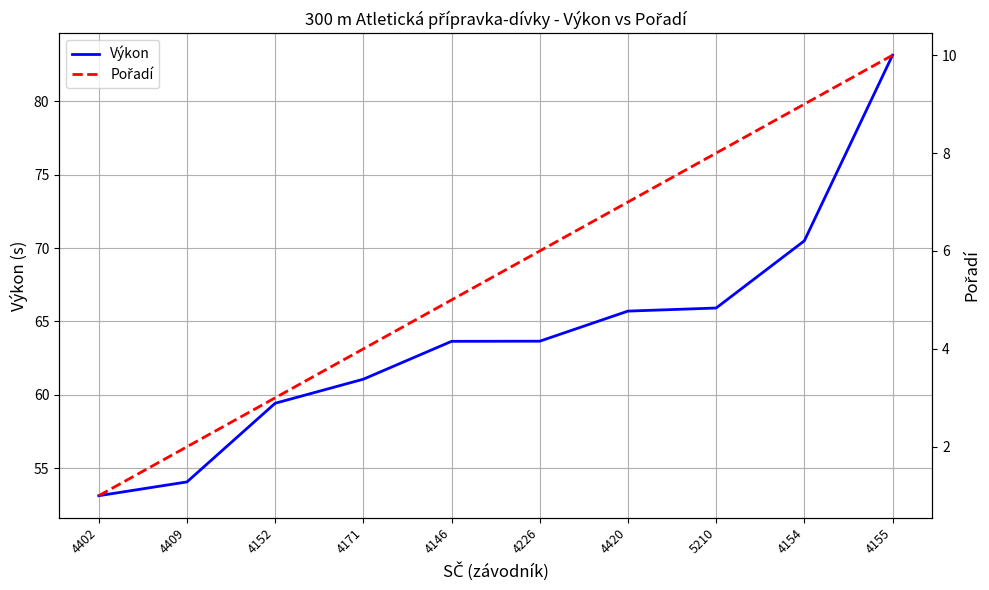

What is the average value of the Výkon series?

64.0